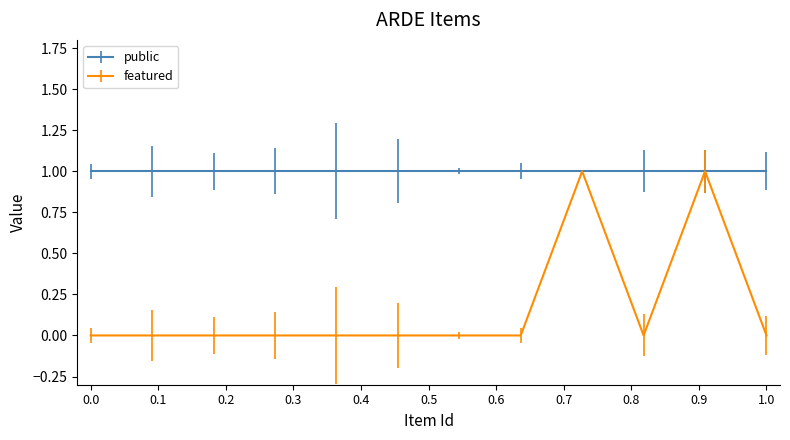

Which series has the widest spread of values?

featured